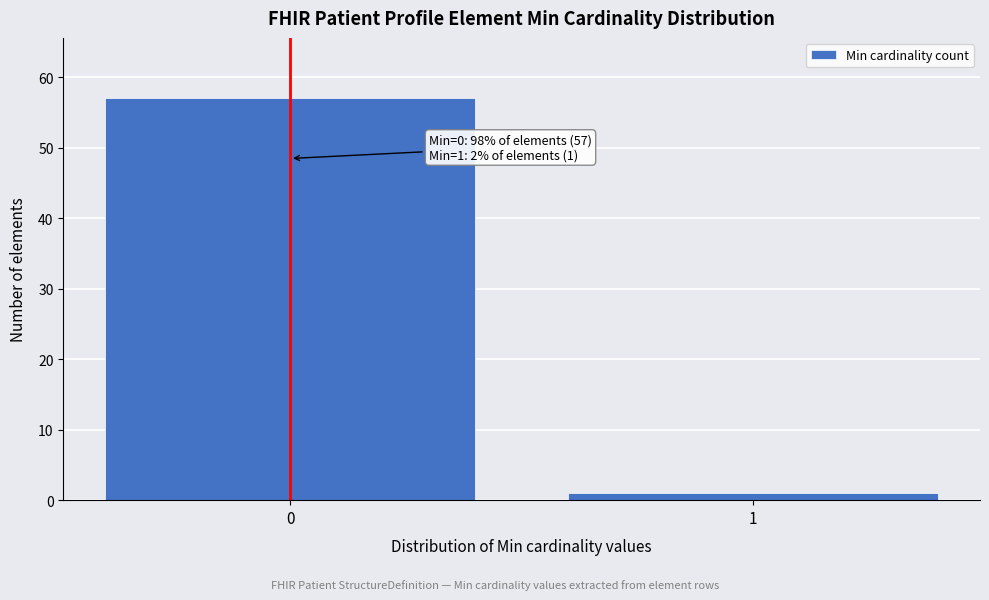

Reading right to left, what are all the values shown in this chart?

1=1	0=57